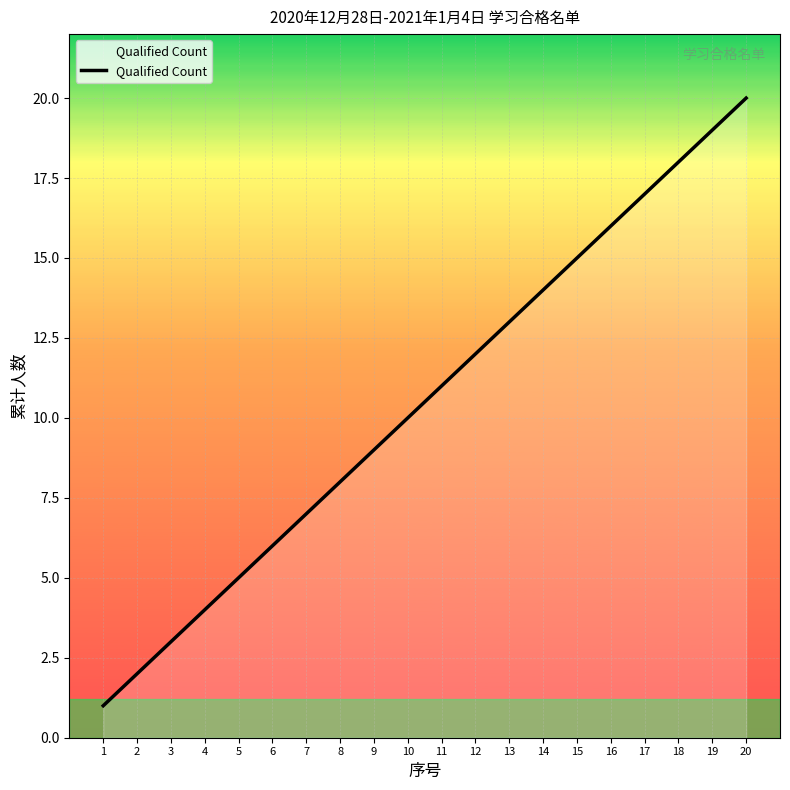

Rank the categories by value from highest to lowest.

20, 19, 18, 17, 16, 15, 14, 13, 12, 11, 10, 9, 8, 7, 6, 5, 4, 3, 2, 1